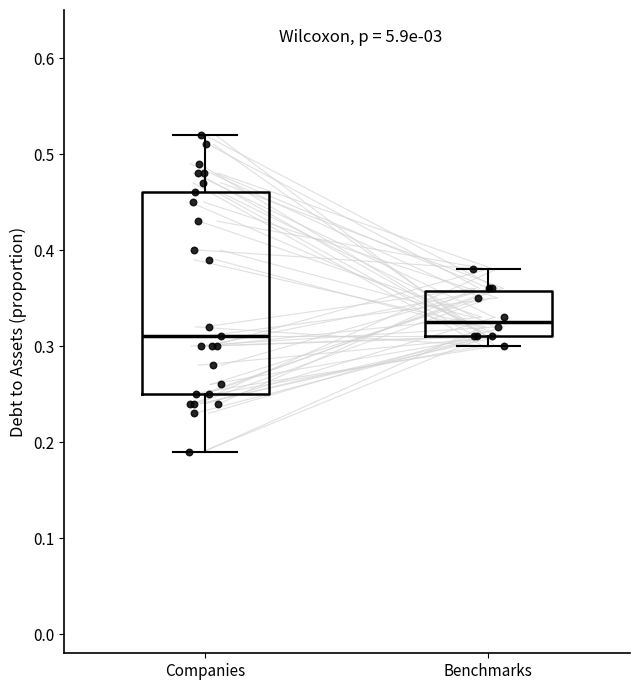

Reading left to right, read every box against the y-axis: the position of its median line, the range the box covers, and the ends of its whiskers. The values are not printed on the chart, so give them approximately, as read against the axis.

Companies: median 0.31, box 0.25 to 0.46, whiskers 0.19 to 0.52
Benchmarks: median 0.33, box 0.31 to 0.36, whiskers 0.30 to 0.38